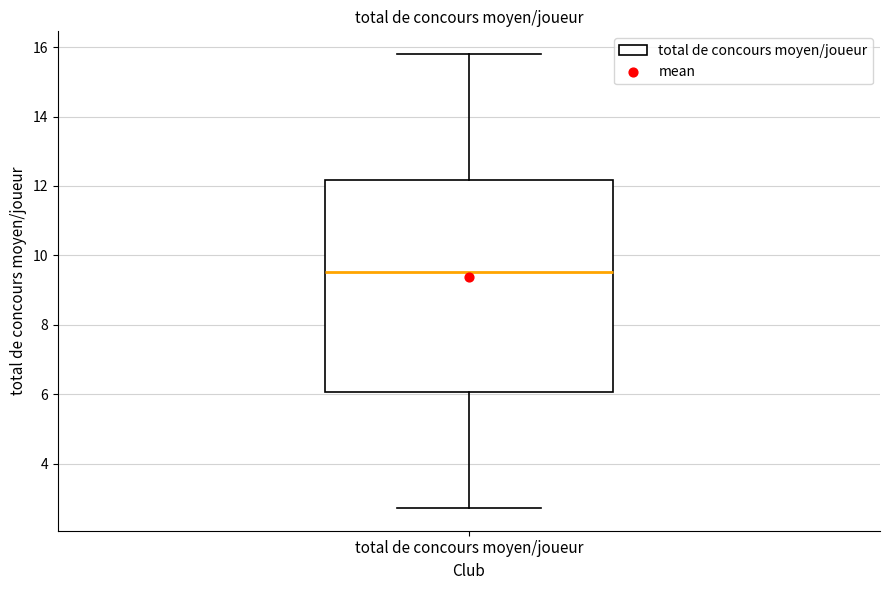

Read this box plot against the y-axis: the position of the median line, the range covered by the box, and the ends of both whiskers. The values are not printed on the chart, so give them approximately, as read against the axis.

median 9.6, box 6.0 to 12.2, whiskers 2.8 to 15.8